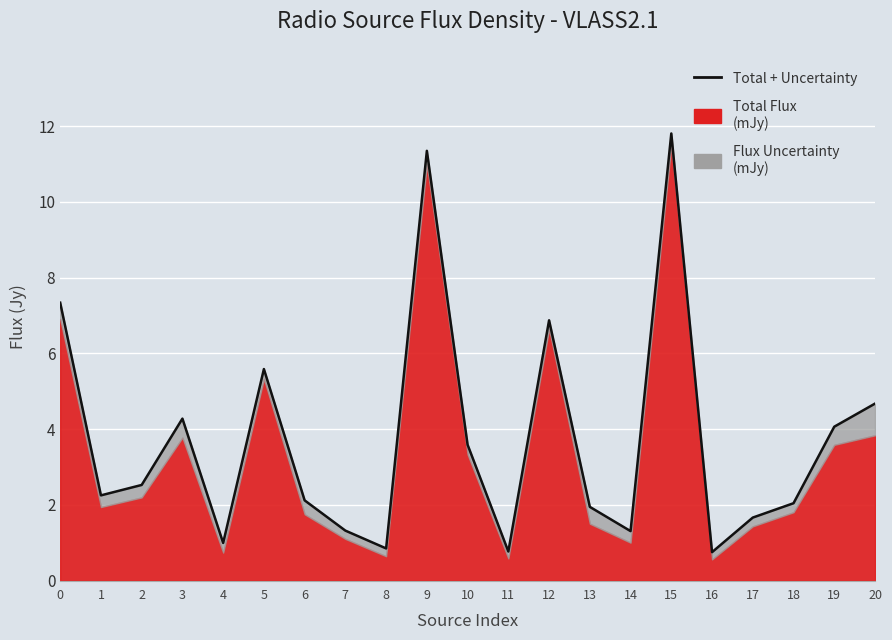

What is the difference between the maximum and minimum values?

11.1